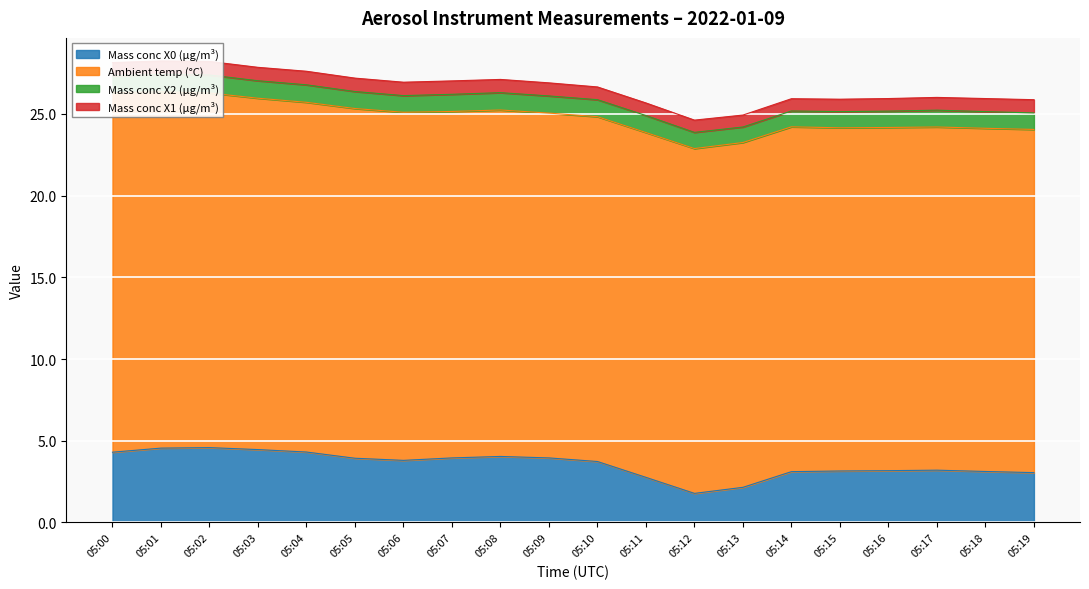

Which series has the largest total across all categories?

Ambient temp (°C)